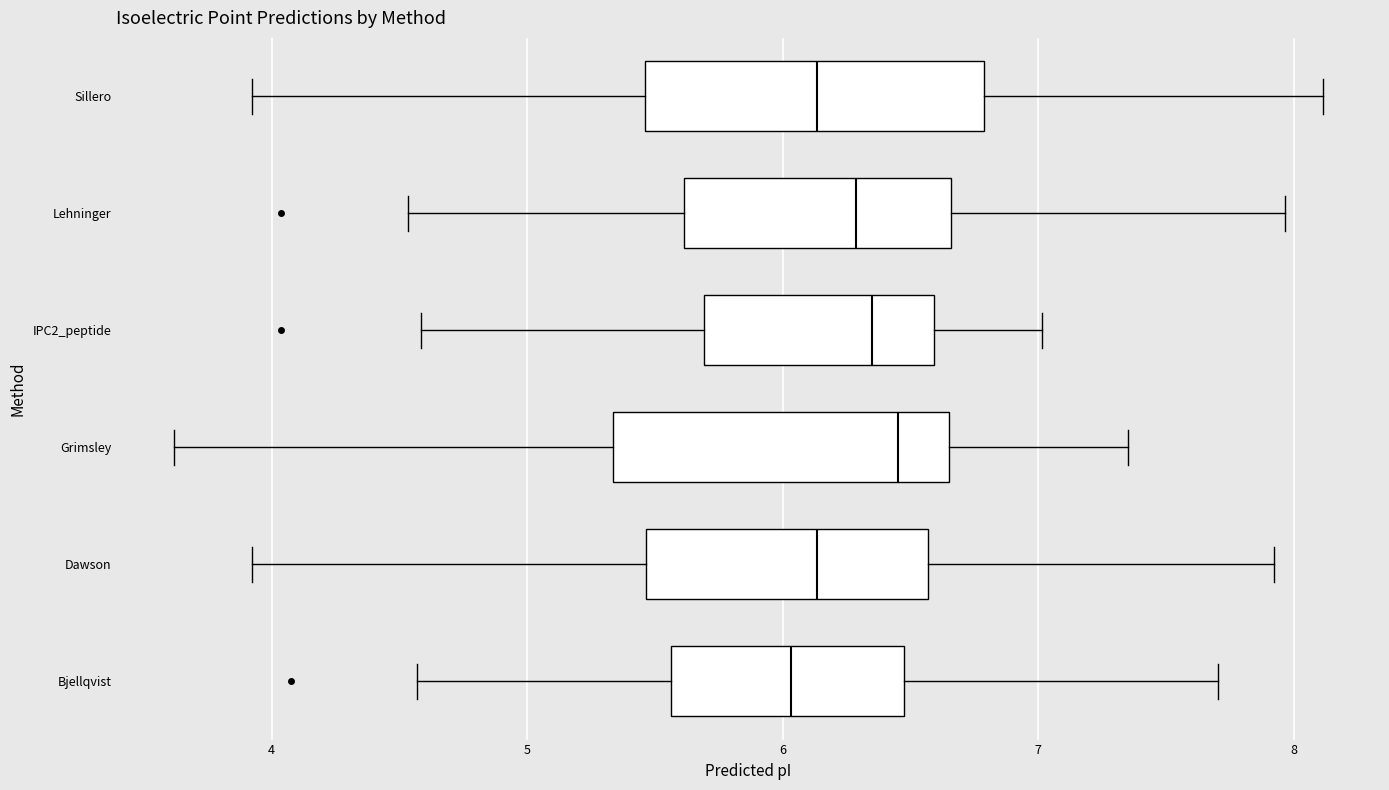

Reading bottom to top, transcribe this box plot: for each box, give where its median line is, the range the box spans, and where its two whiskers end, as read against the x-axis. The values are not printed on the chart, so give them approximately, as read against the axis.

Bjellqvist: median 6.0, box 5.6 to 6.5, whiskers 4.6 to 7.7
Dawson: median 6.1, box 5.5 to 6.6, whiskers 3.9 to 7.9
Grimsley: median 6.5, box 5.3 to 6.6, whiskers 3.6 to 7.4
IPC2_peptide: median 6.4, box 5.7 to 6.6, whiskers 4.6 to 7.0
Lehninger: median 6.3, box 5.6 to 6.7, whiskers 4.5 to 8.0
Sillero: median 6.1, box 5.5 to 6.8, whiskers 3.9 to 8.1